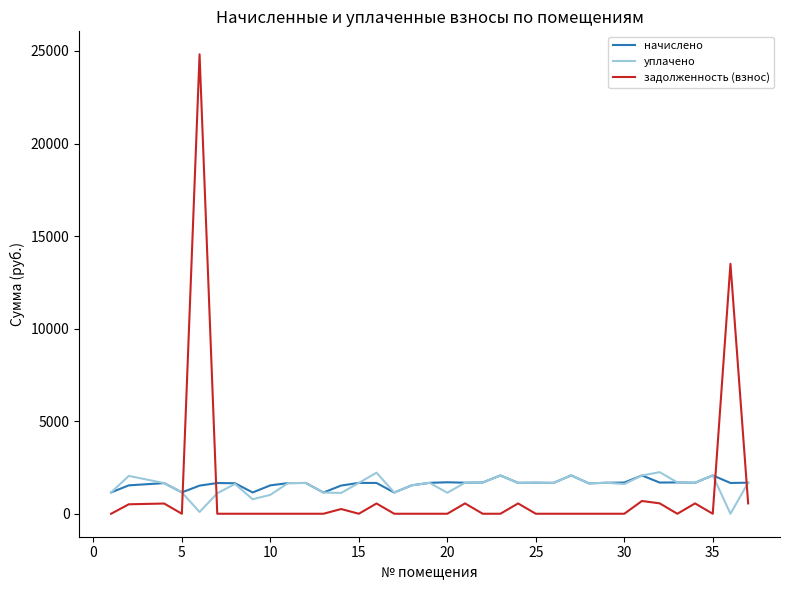

Does the chart display data point markers on the line(s)?

No